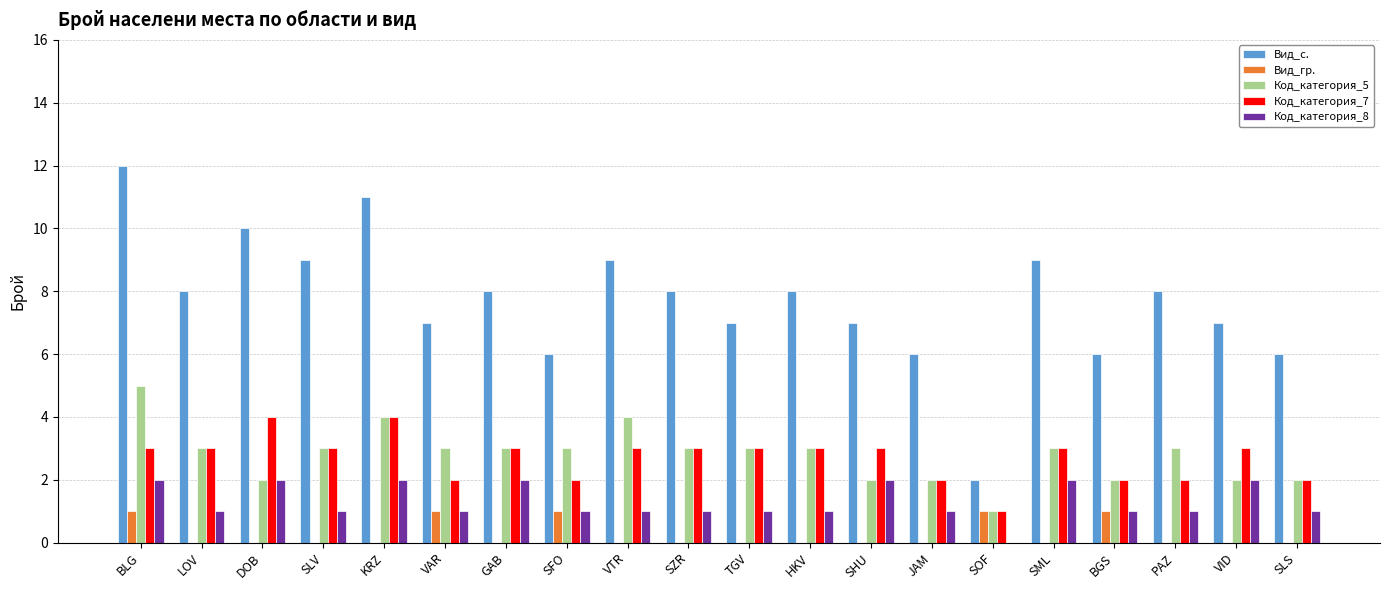

Where does the Код_категория_5 series first go above 3?

BLG